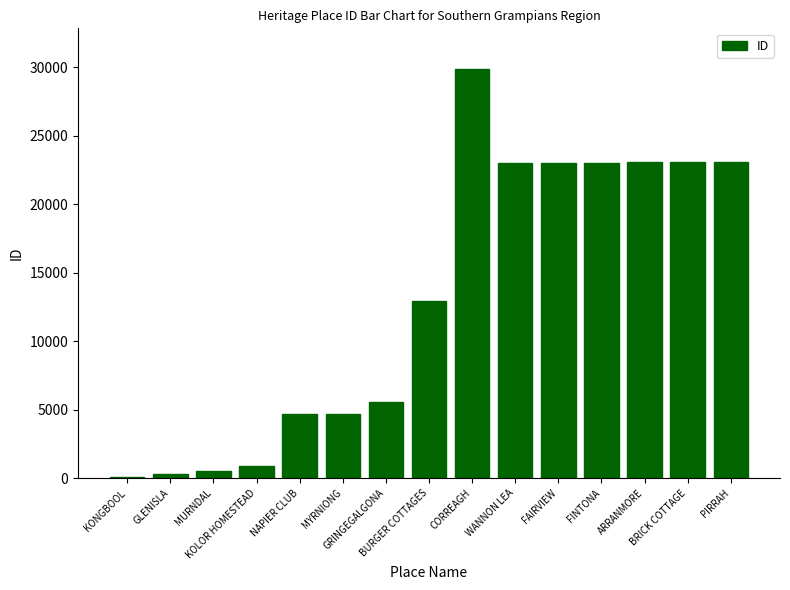

What is the sum of all values?

197990